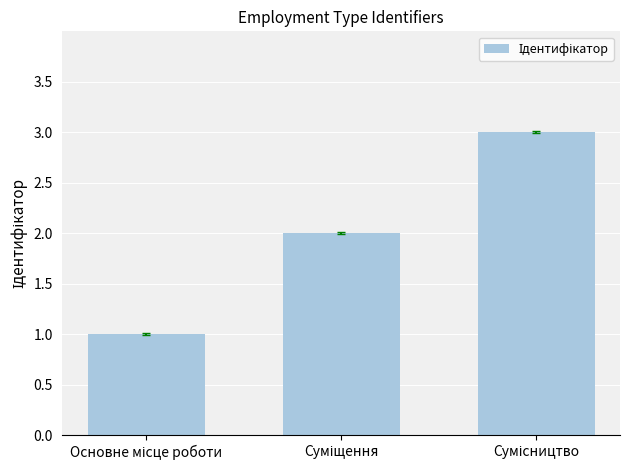

Reading right to left, extract all data points from this chart.

3	2	1